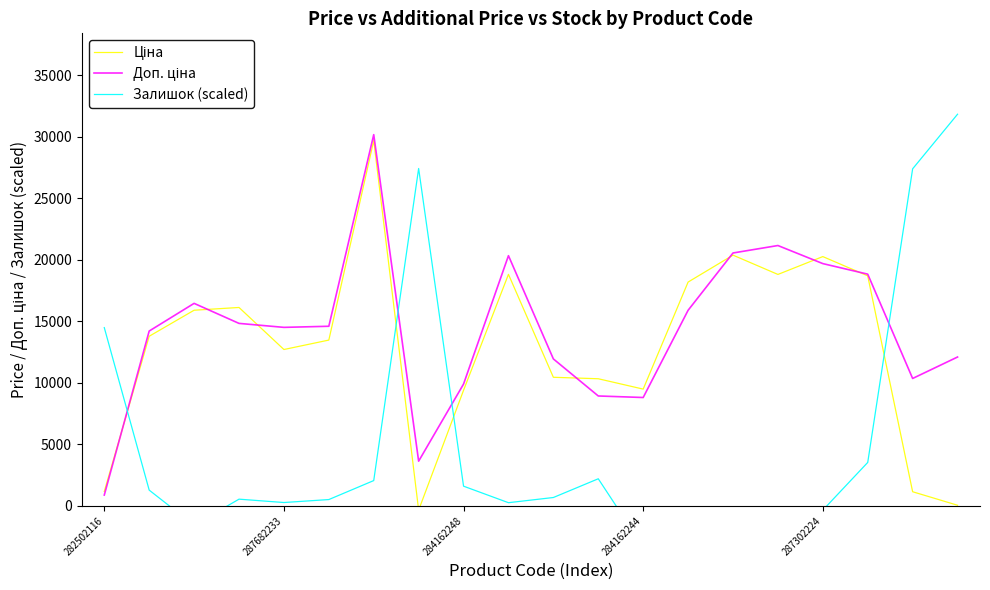

Rank the series by their average value, from lowest to highest.

Залишок (scaled), Ціна, Доп. ціна